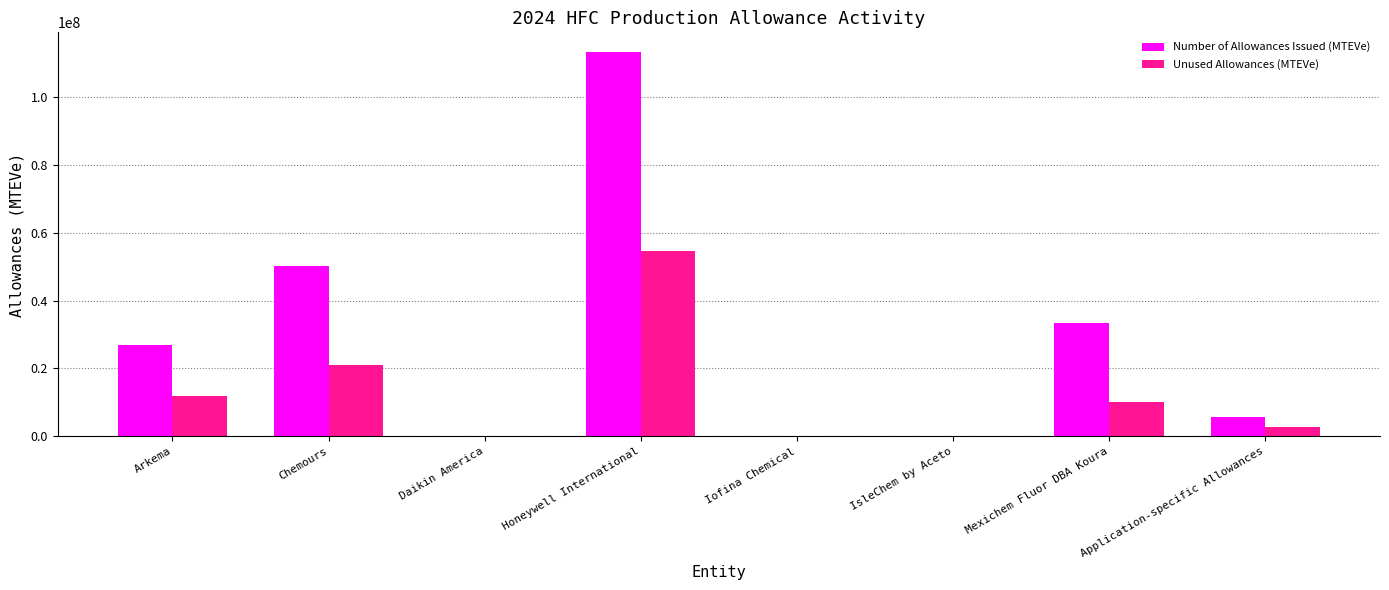

What is the sum of all Number of Allowances Issued (MTEVe) values?

229521263.0